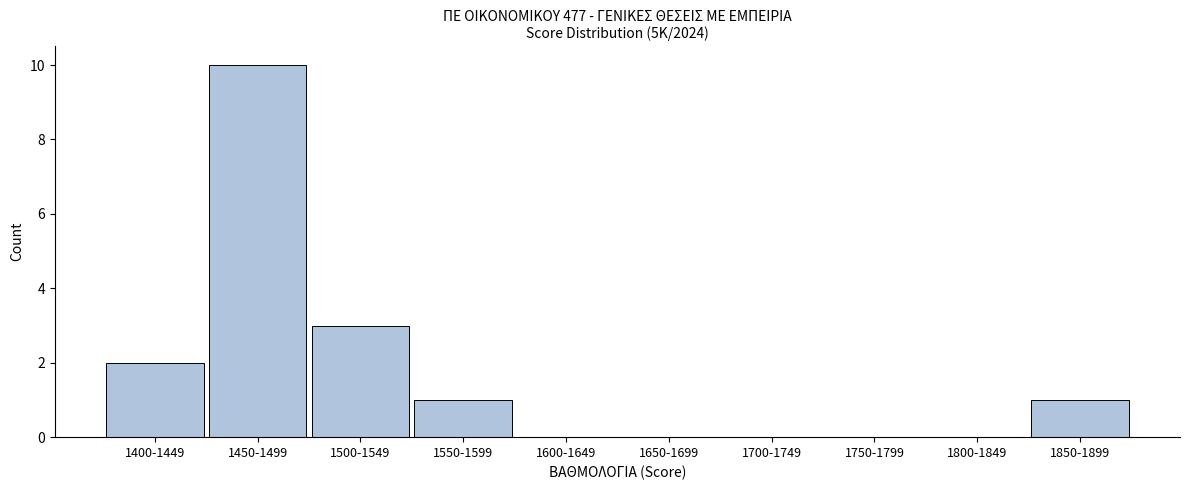

Reading left to right, extract all data points from this chart.

1400-1449=2	1450-1499=10	1500-1549=3	1550-1599=1	1600-1649=0	1650-1699=0	1700-1749=0	1750-1799=0	1800-1849=0	1850-1899=1